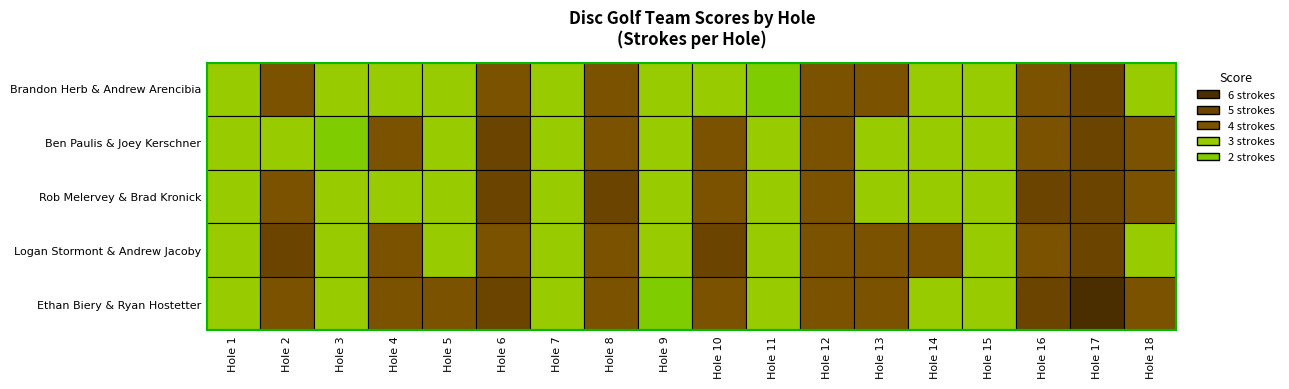

What is the total value across all series at Hole 7?

15